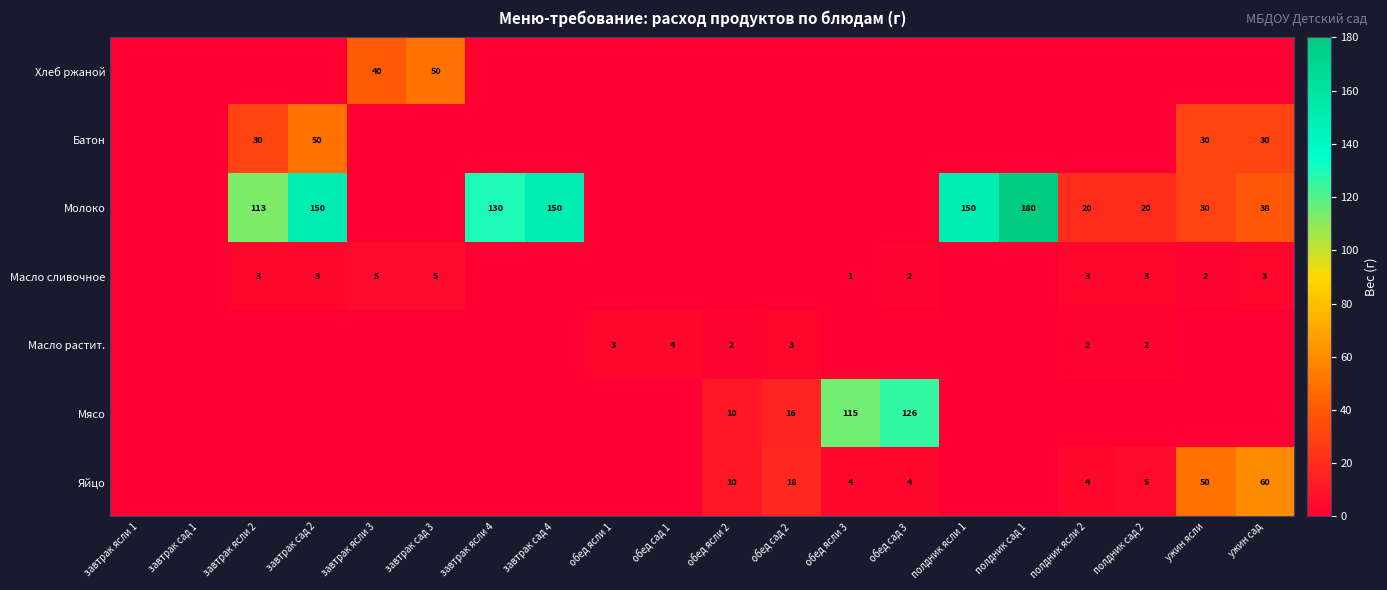

Is the value of Молоко at завтрак сад 2 greater than the value of Масло сливочное at обед ясли 3?

Yes